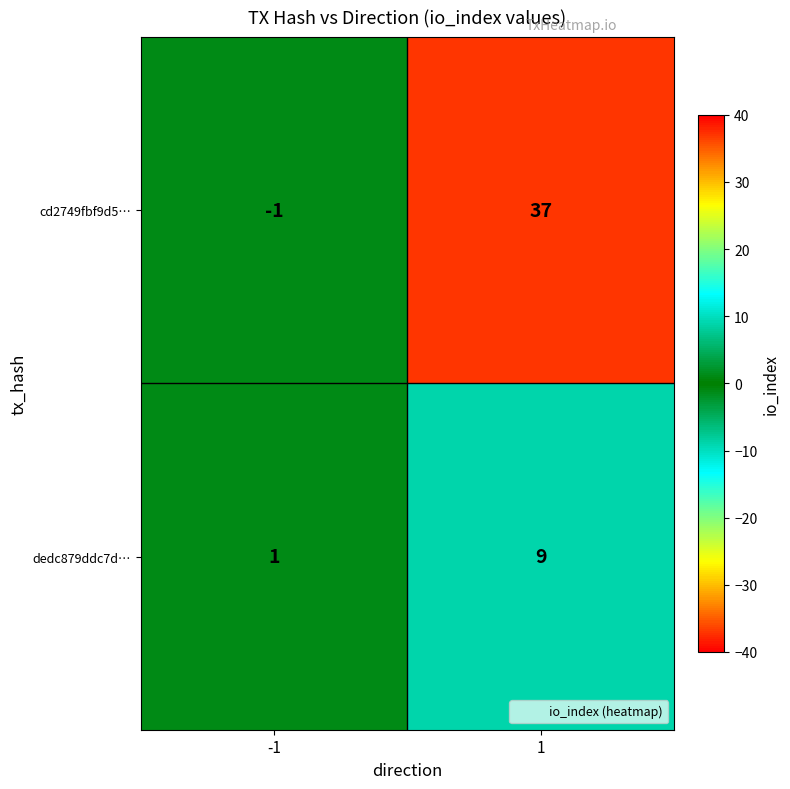

What is the average value of the dedc879ddc7d… series?

5